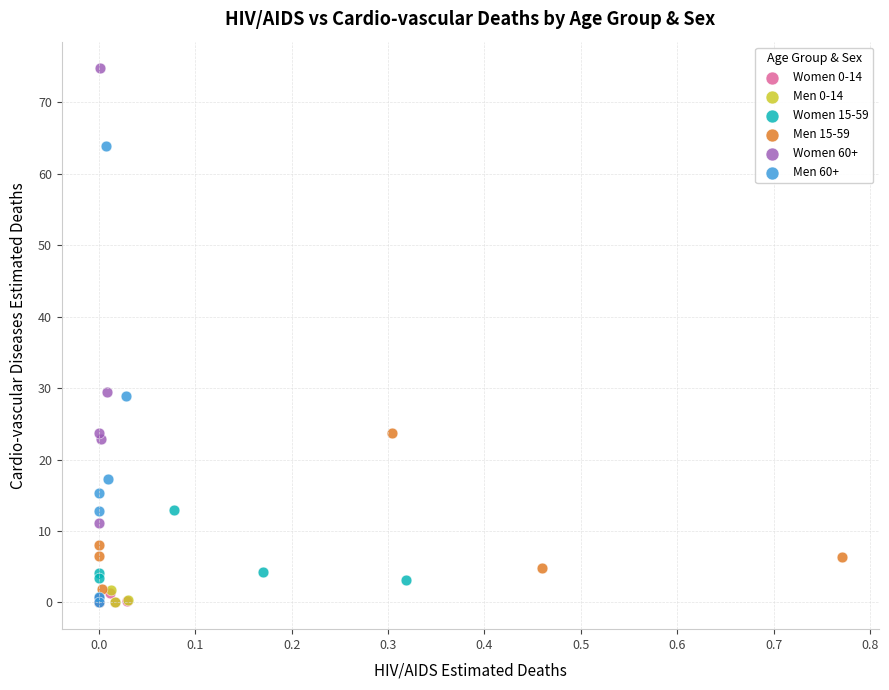

Which series has the widest spread of Y values?

Women 60+